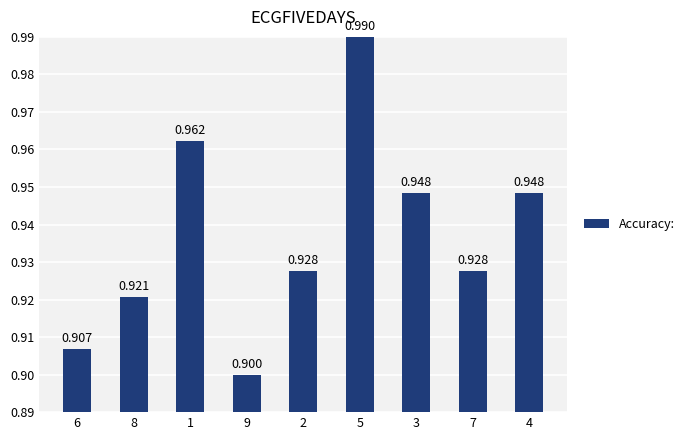

Rank the categories by value from lowest to highest.

9, 6, 8, 2, 7, 3, 4, 1, 5